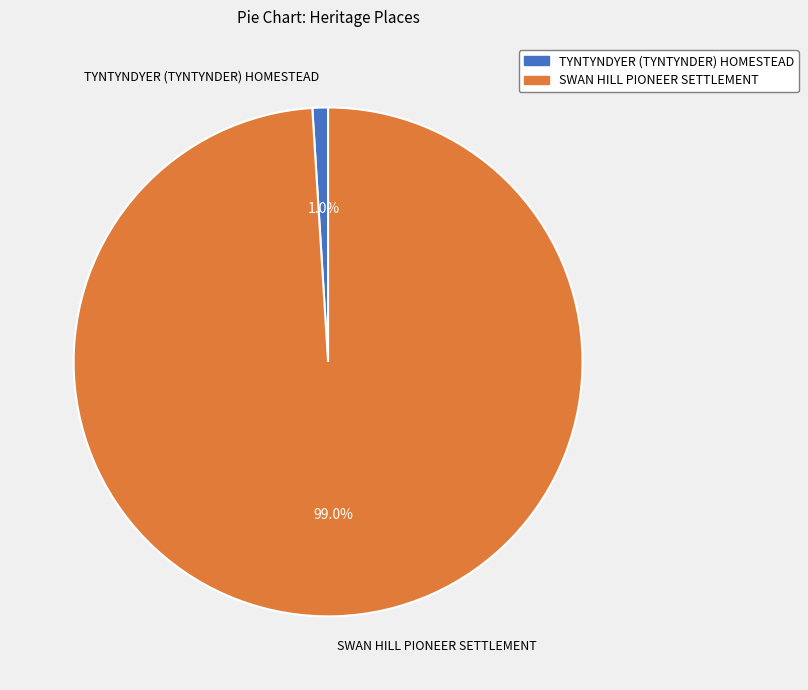

Which category has the smallest portion of the pie?

TYNTYNDYER (TYNTYNDER) HOMESTEAD